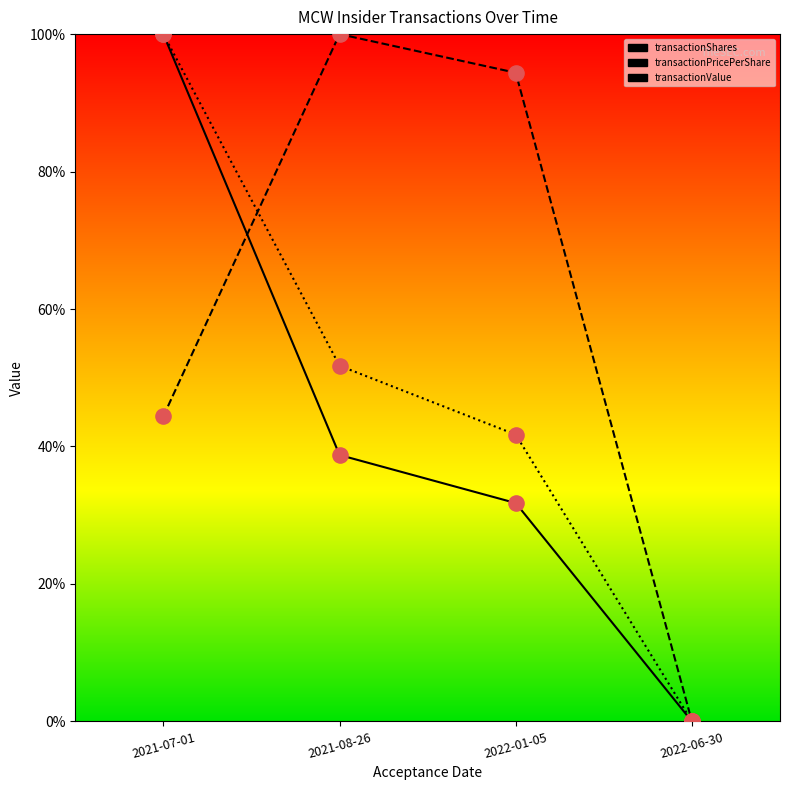

Which series has the largest total across all categories?

transactionPricePerShare